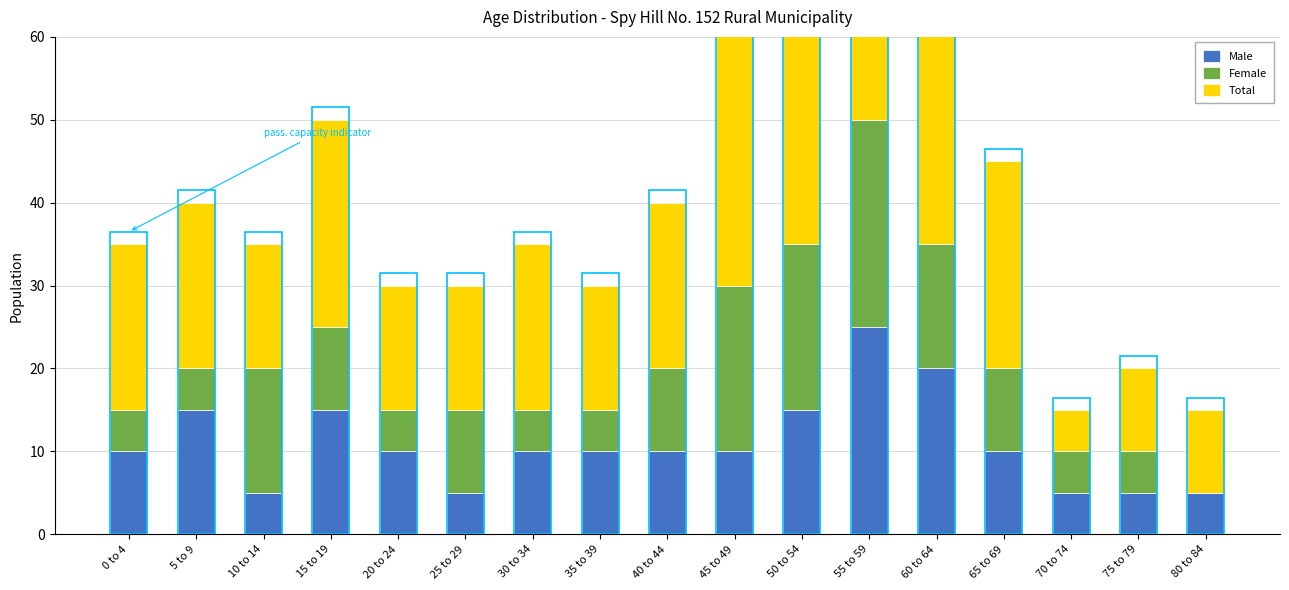

What is the minimum value for Male?

5